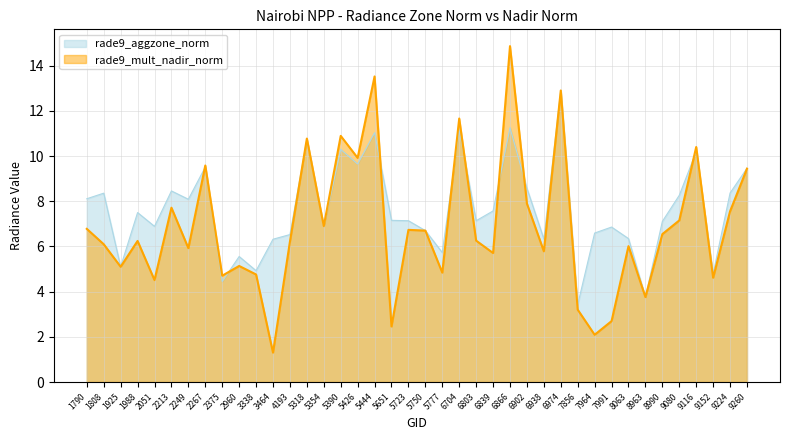

After their last crossing, which series has the higher values: rade9_aggzone_norm or rade9_mult_nadir_norm?

rade9_aggzone_norm